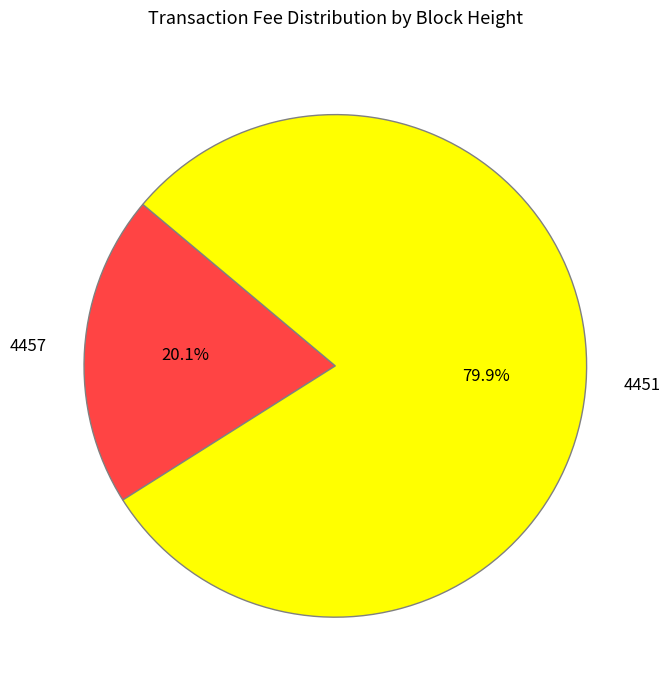

Which slice is the smallest?

4457